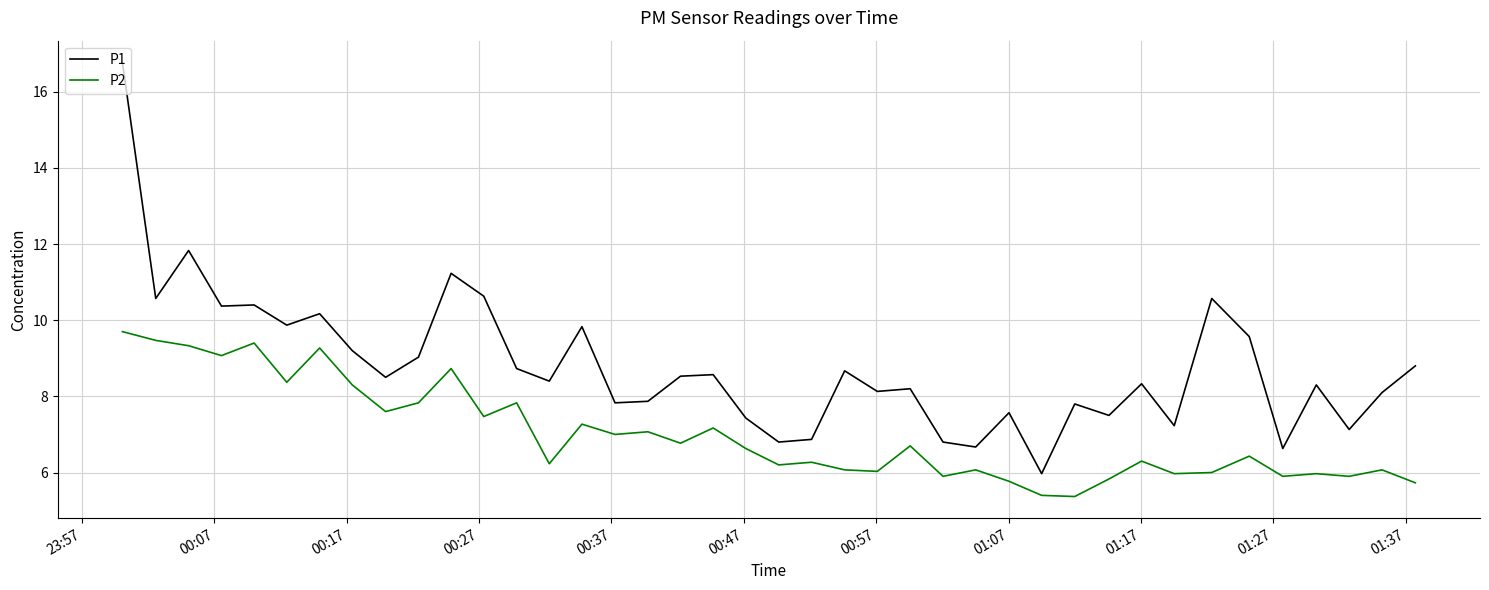

What is the highest value of the P1 series?

16.8